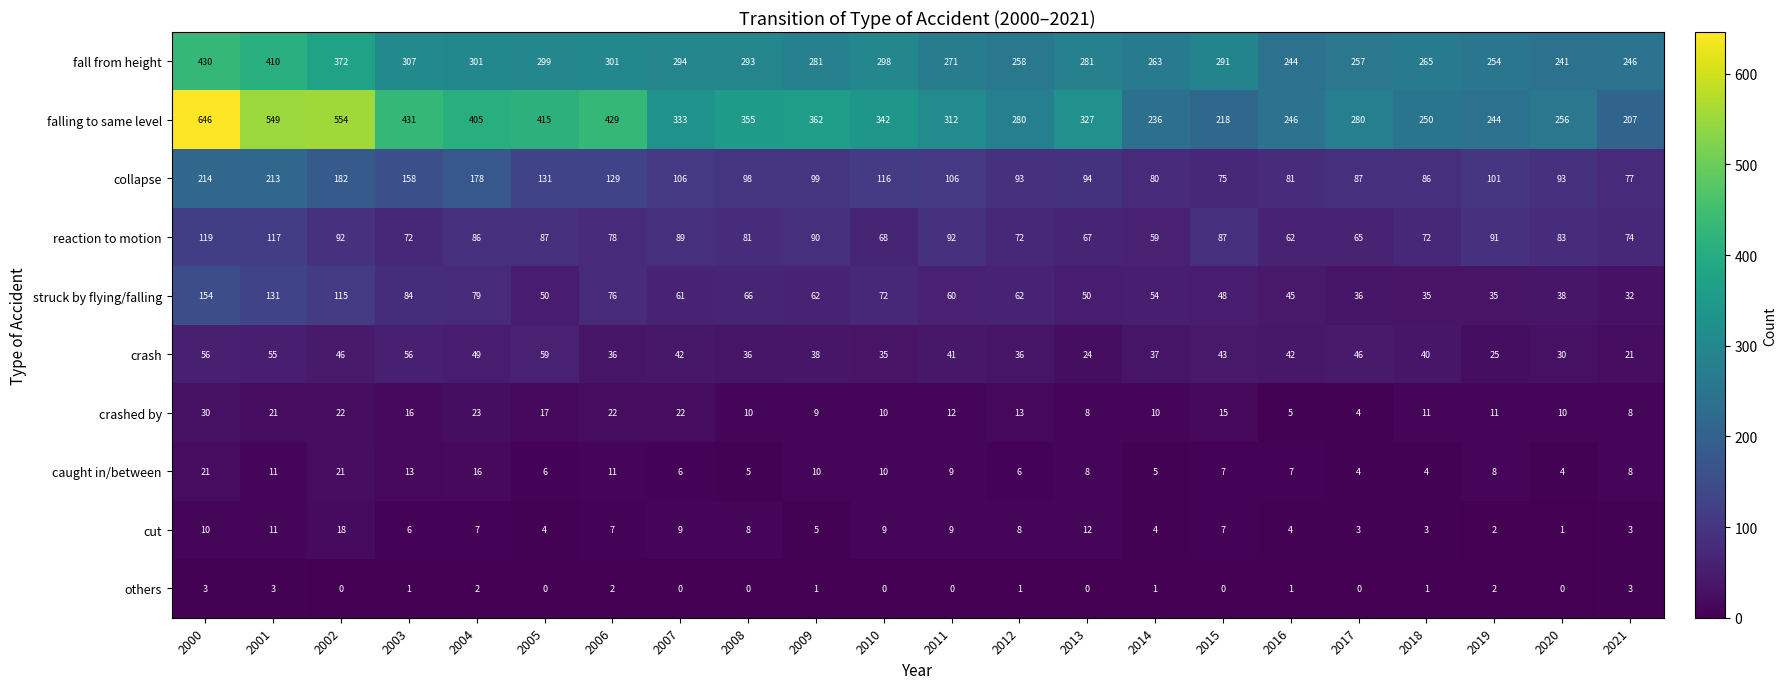

Which series has the widest spread of values?

falling to same level